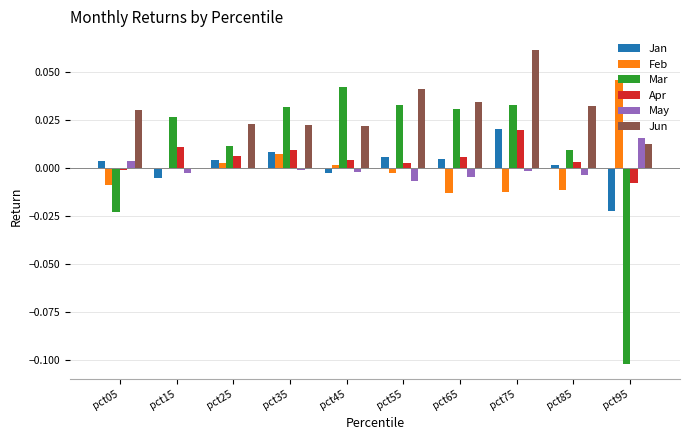

Between pct25 and pct35, which series saw the biggest shift?

Mar